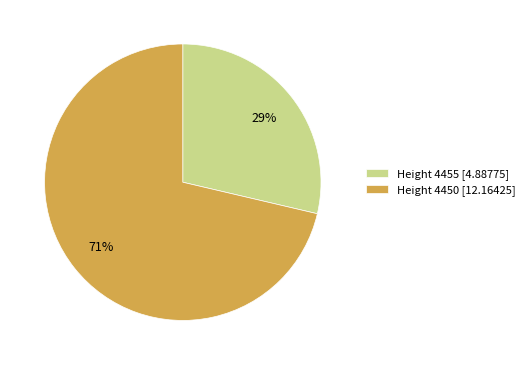

Approximately how many times larger is the value at Height 4455 [4.88775] compared to Height 4450 [12.16425]?

0.4